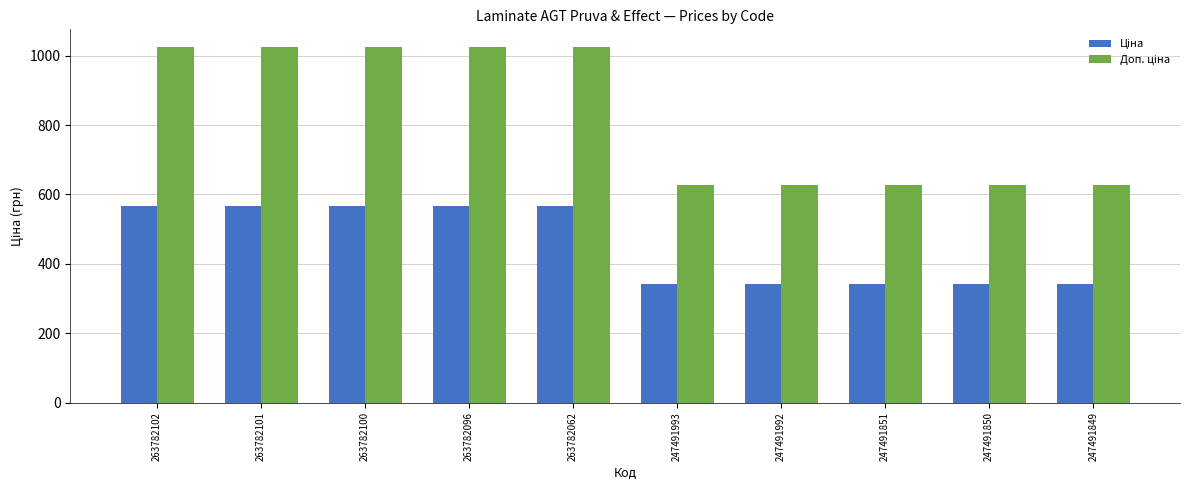

Count the number of categories in the chart.

10